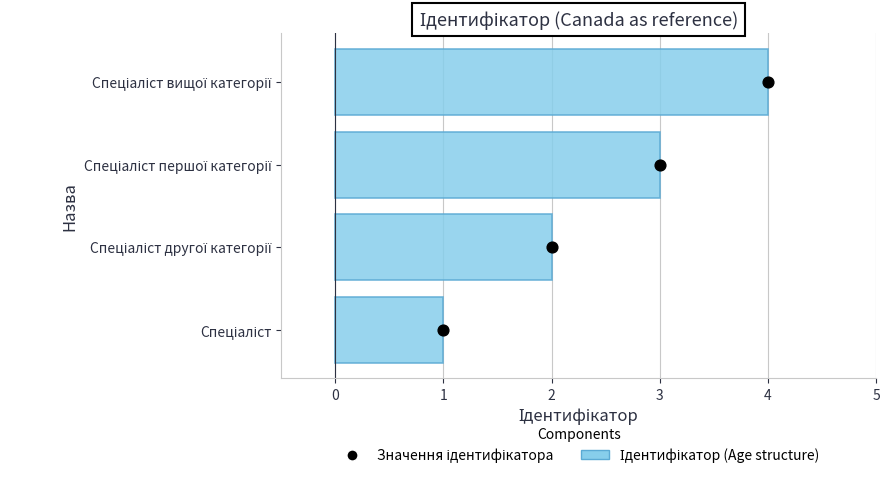

What are all the series names shown in the legend?

Ідентифікатор, Значення ідентифікатора